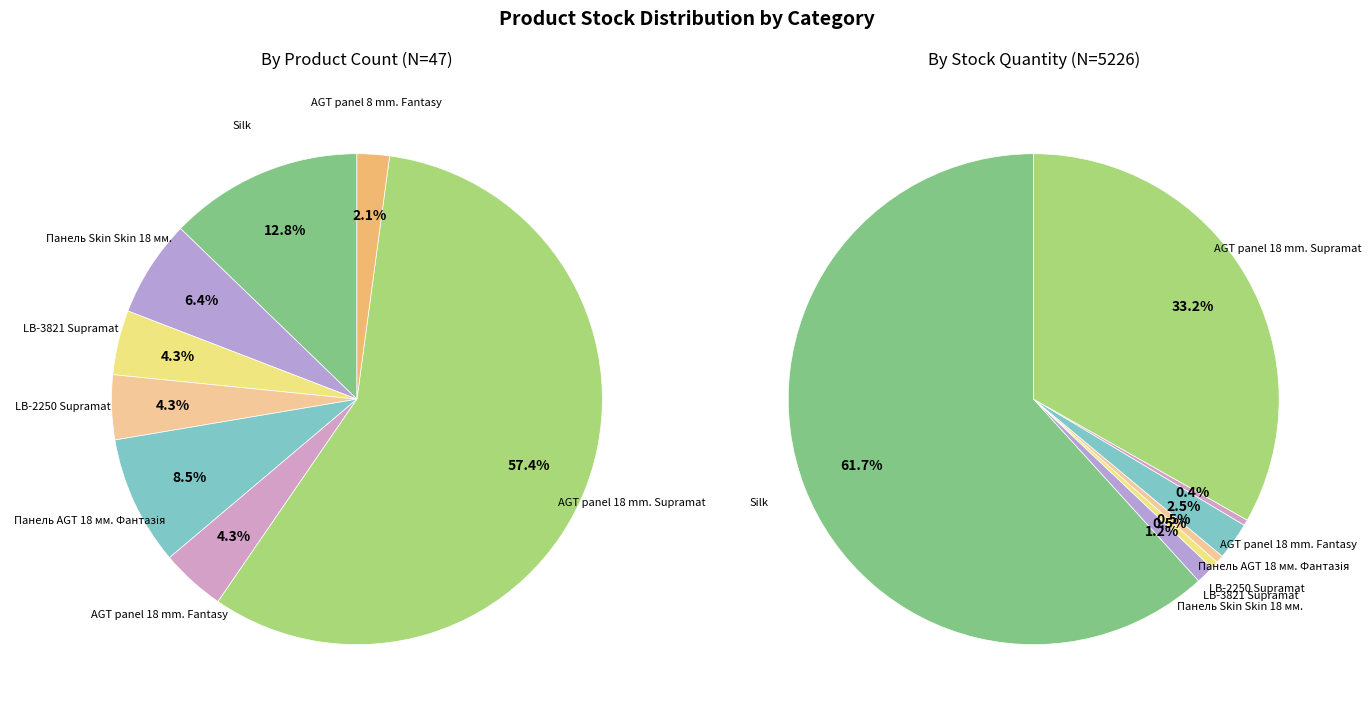

How many slices are in this pie chart?

8